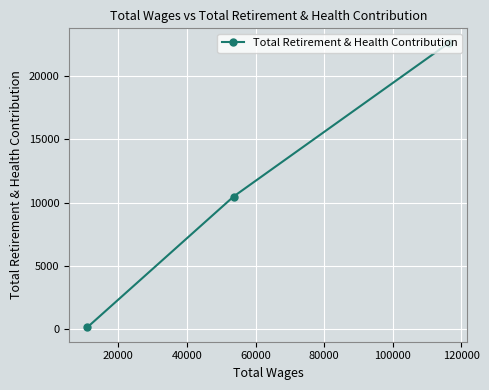

Is this an area chart (filled region under the line)?

No